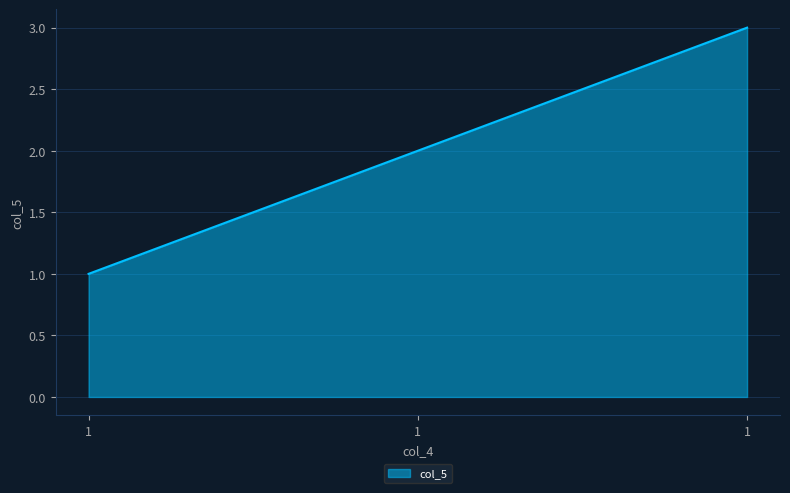

How many lines are shown in the chart?

1